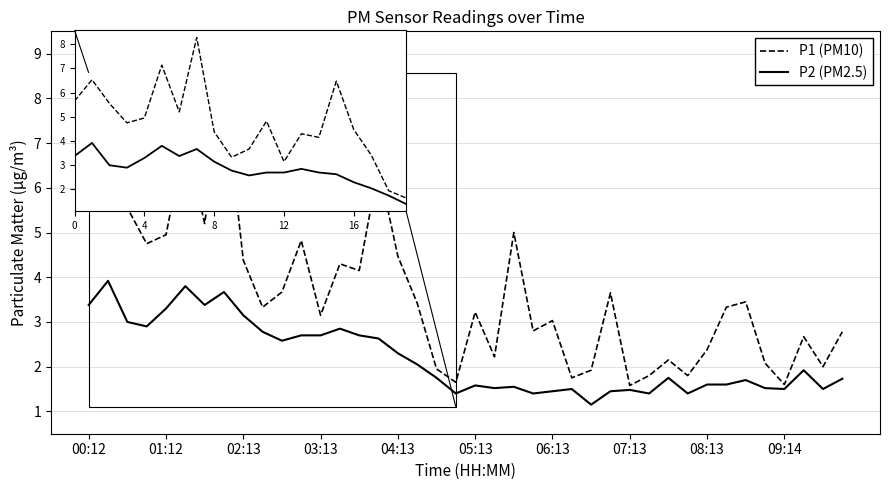

True or false: P1 (PM10) and P2 (PM2.5) intersect in this chart.

False